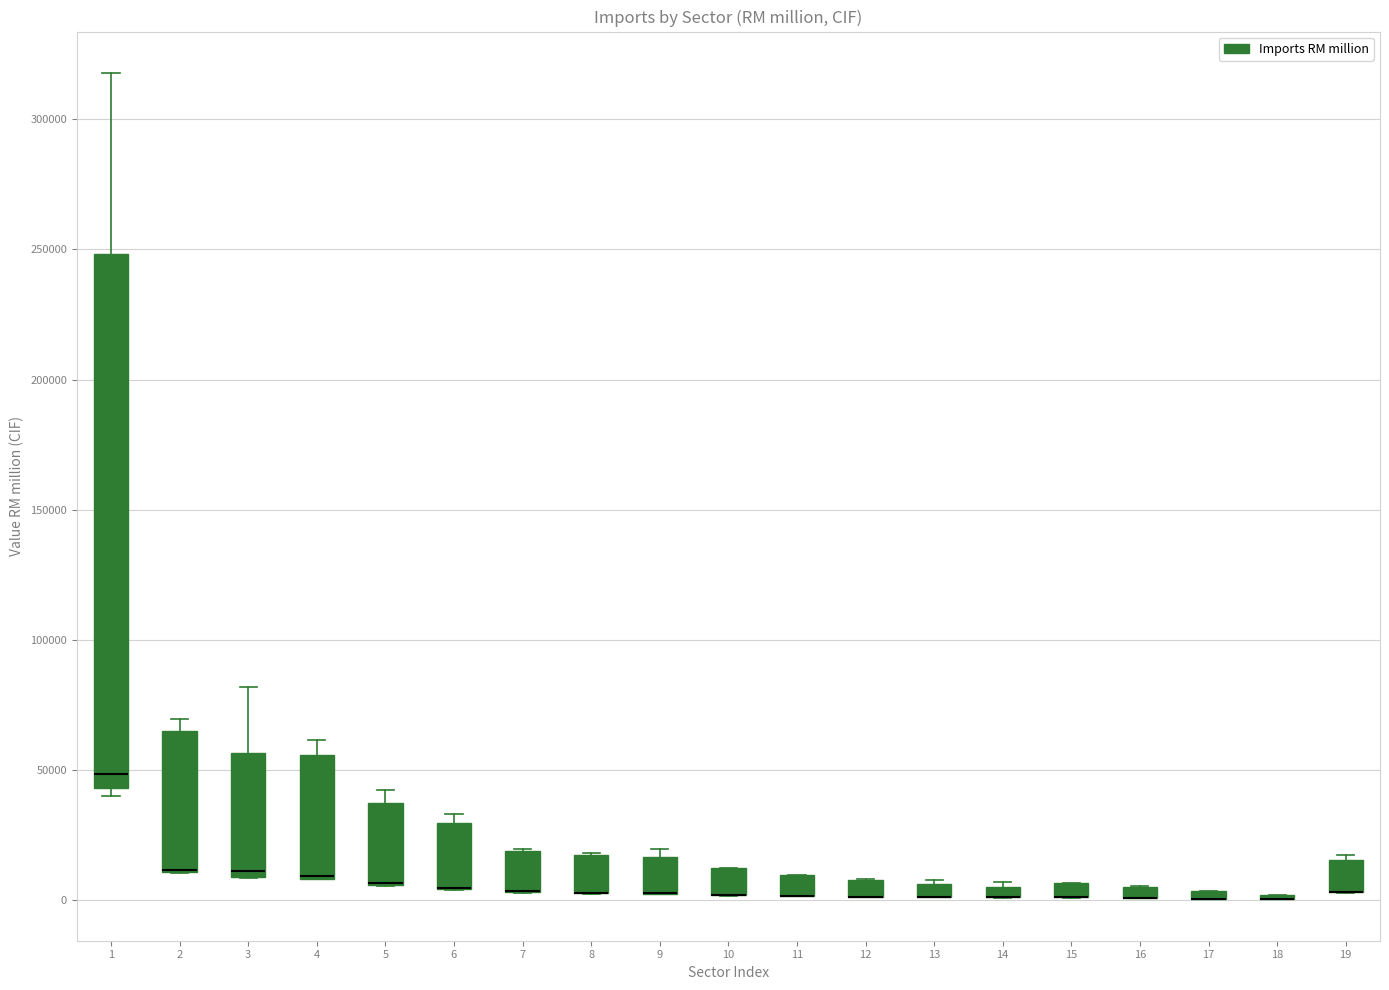

Where is the upper edge of the box at x = 12 on the y-axis? The values are not printed on the chart, so give them approximately, as read against the axis.

10000